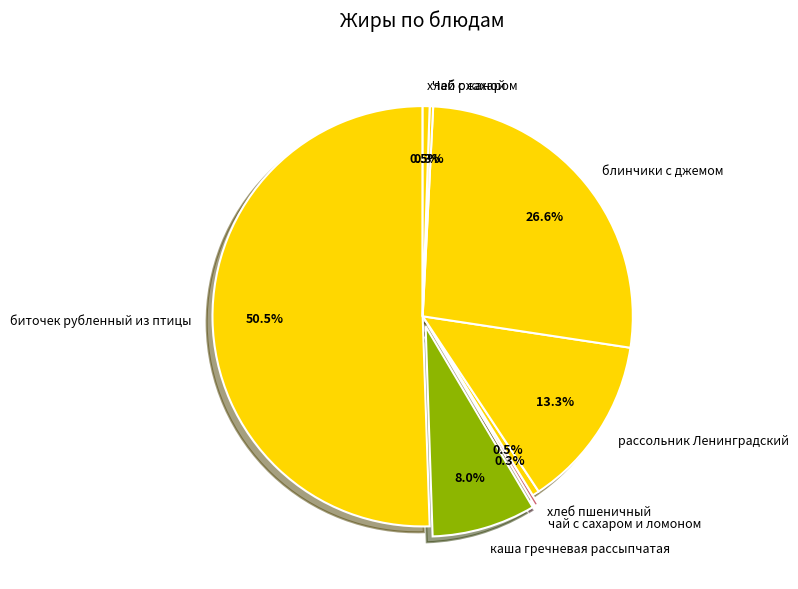

Is каша гречневая рассыпчатая the majority of the pie?

No